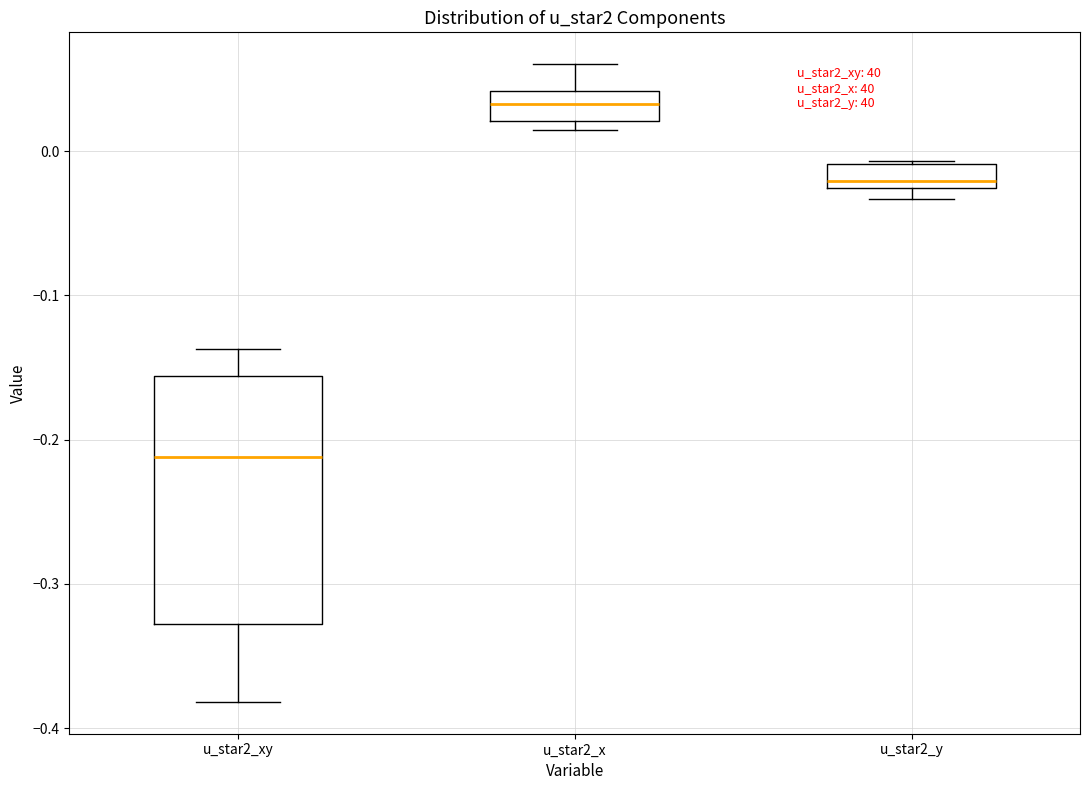

Which box has the highest median line?

u_star2_x